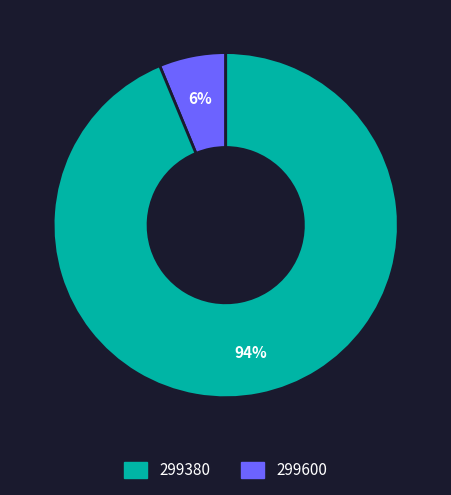

Is there any slice that represents more than half of the pie?

Yes